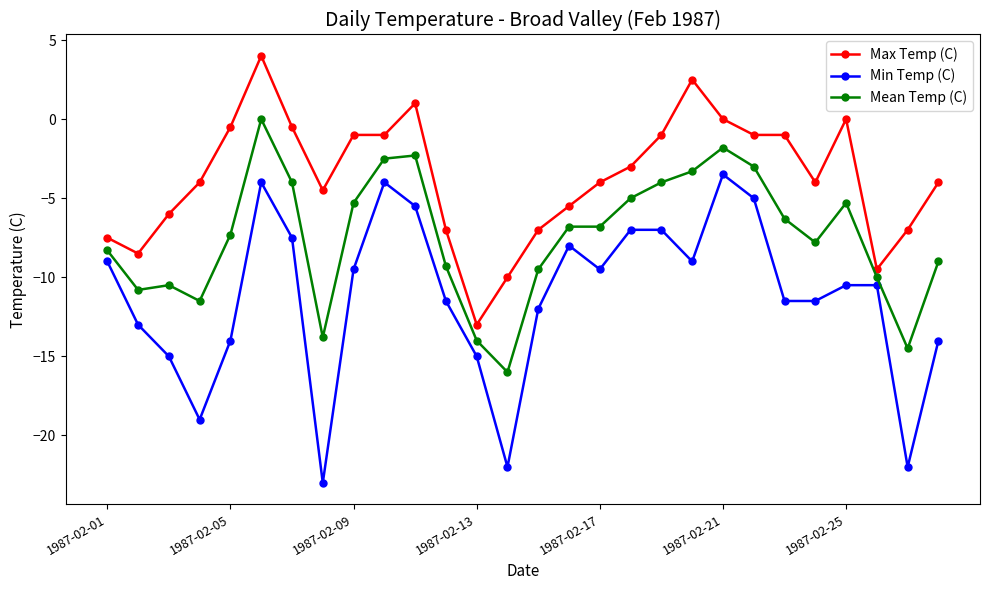

Which series has the largest range (max minus min)?

Min Temp (C)